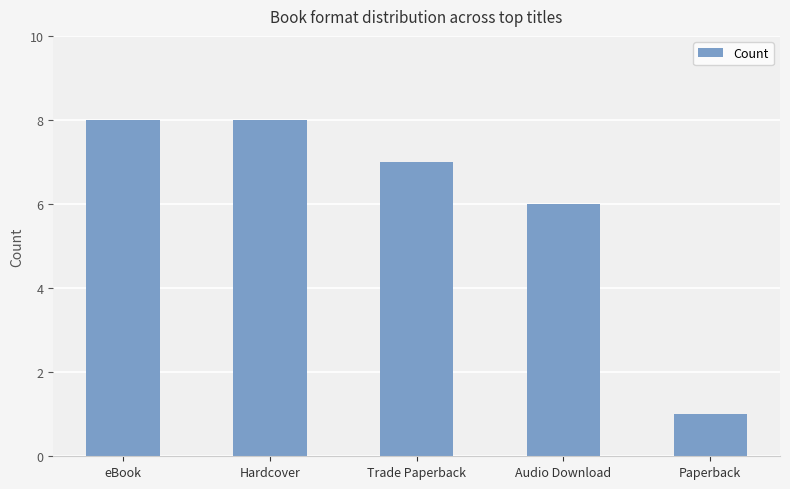

What is the ratio of the value at Trade Paperback to the value at Paperback?

7.0